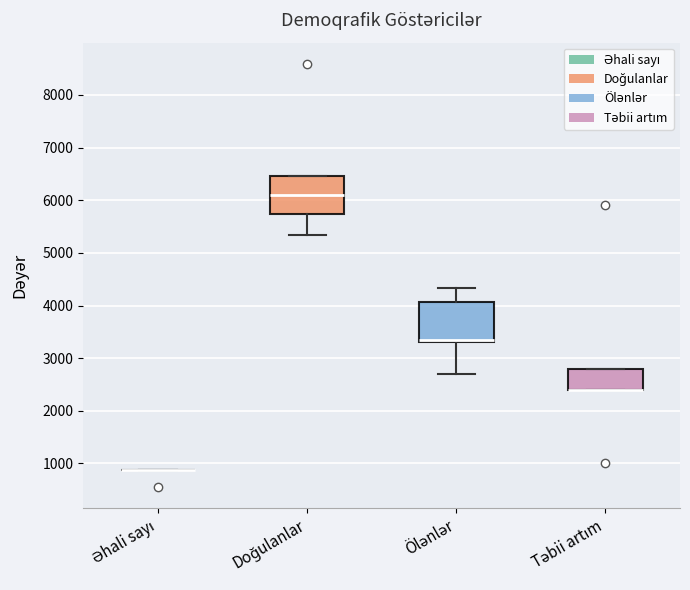

Where is the lower edge of the box for Təbii artım on the y-axis? The values are not printed on the chart, so give them approximately, as read against the axis.

2400